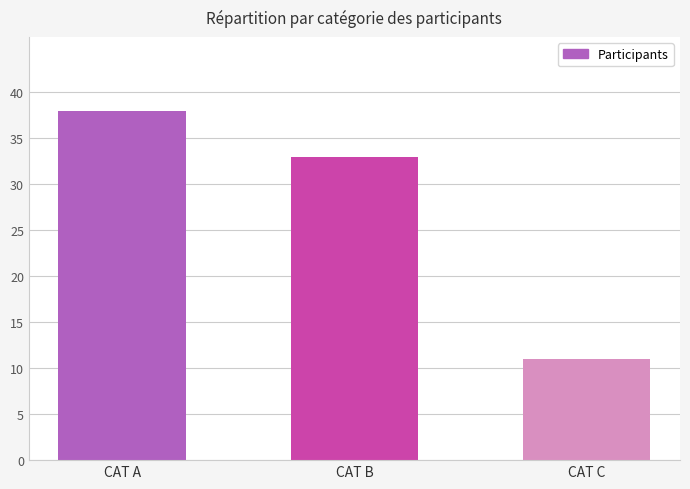

At which label does the data first exceed 33?

CAT A